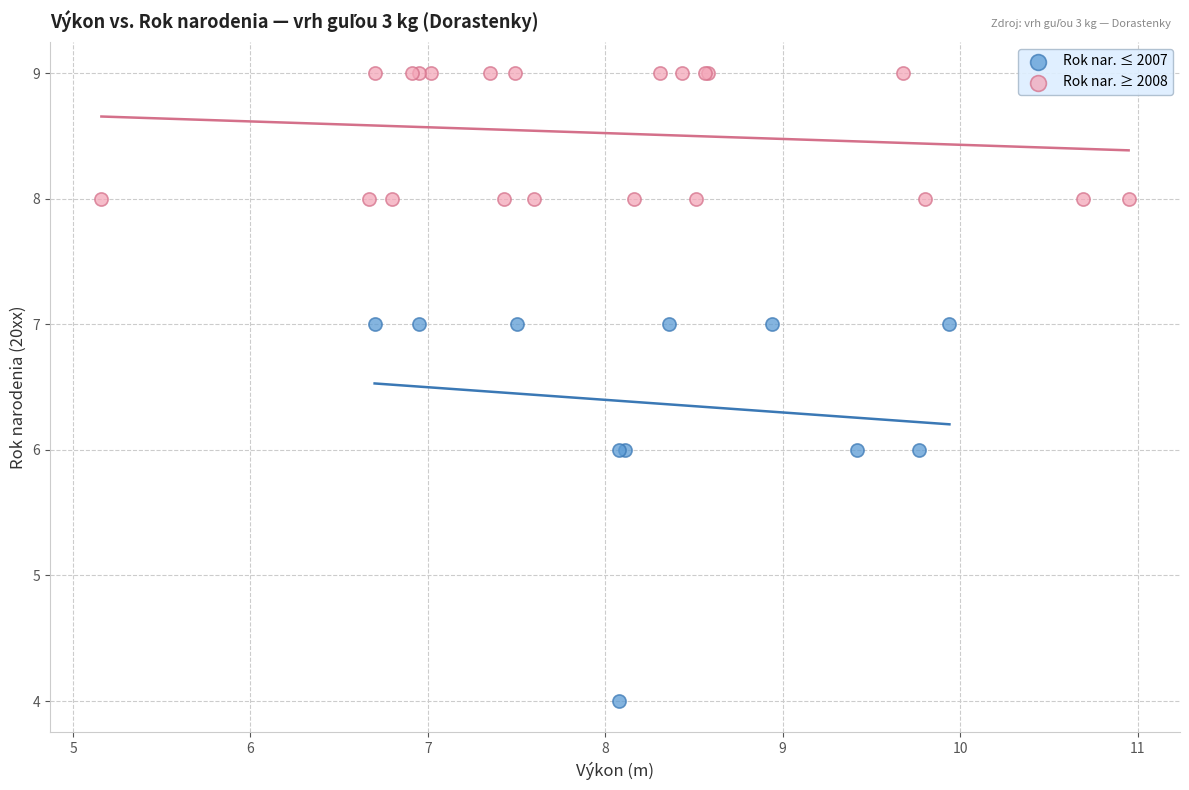

Which series reaches the minimum Y coordinate?

Rok nar. ≤ 2007